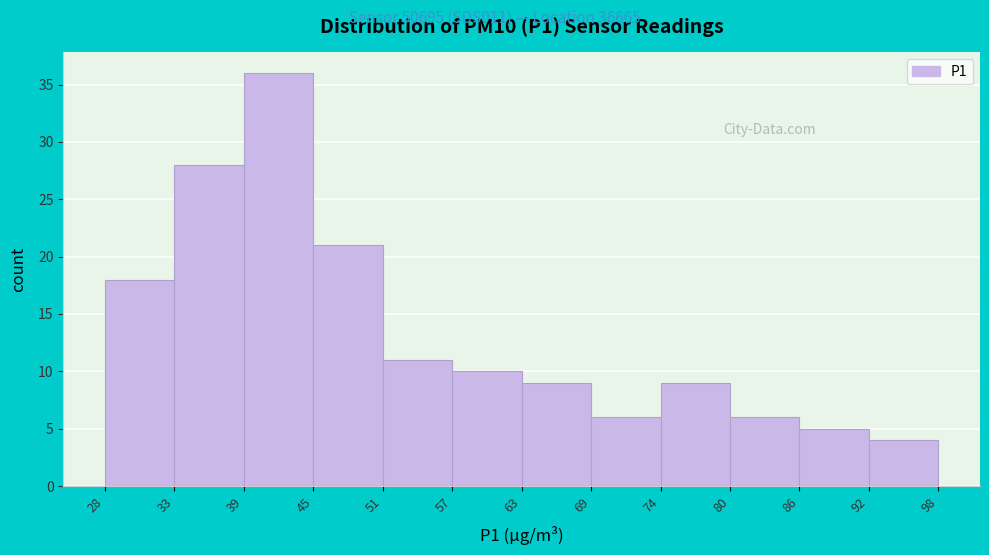

Over which range of the x-axis is the bar tallest?

39 to 45